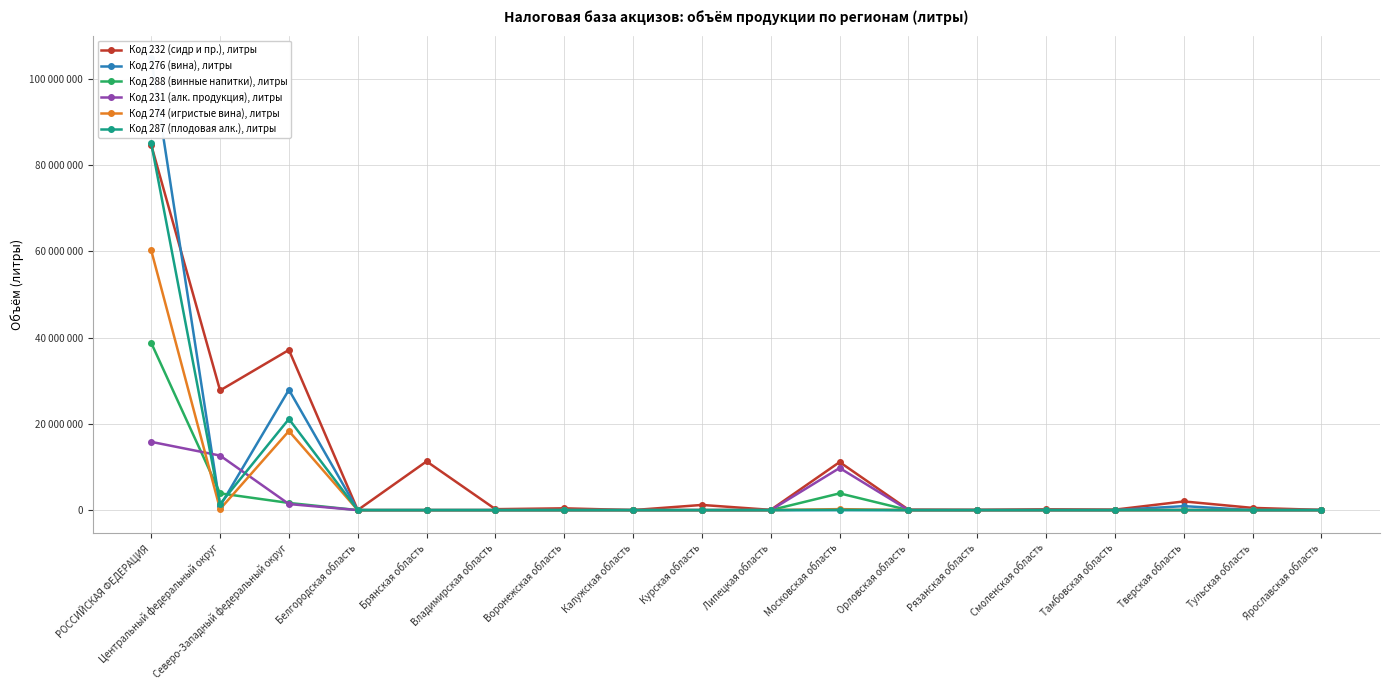

What is the total value across all series at Тульская область?

513060